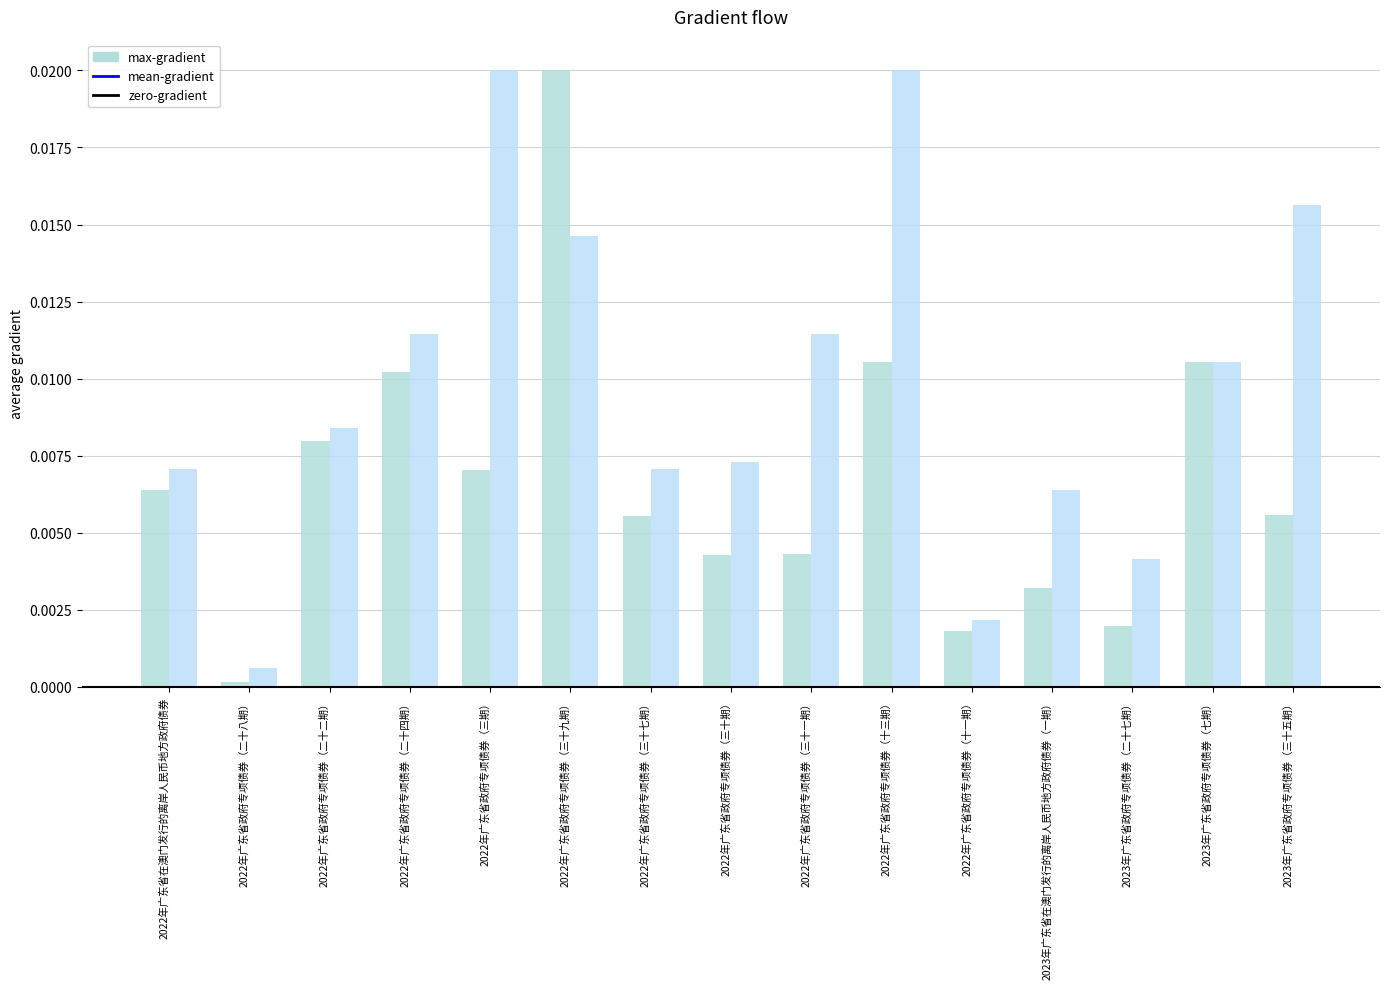

What is the label of the 15th bar from the left?

2023年广东省政府专项债券（三十五期）